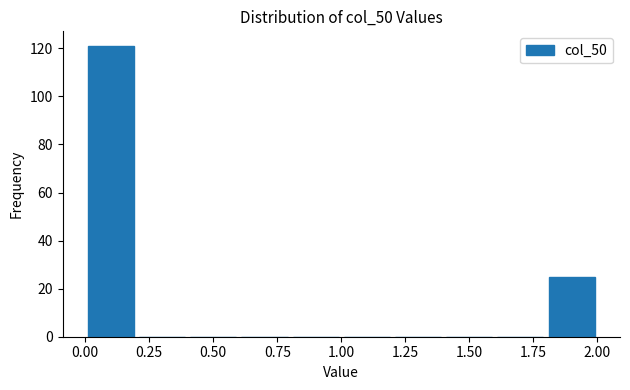

Reading left to right, transcribe this chart: for each bar, give the range it covers on the x-axis and its height. The values are not printed on the chart, so give them approximately, as read against the axis.

0.0 to 0.2: 122
0.2 to 0.4: 0
0.4 to 0.6: 0
0.6 to 0.8: 0
0.8 to 1.0: 0
1.0 to 1.2: 0
1.2 to 1.4: 0
1.4 to 1.6: 0
1.6 to 1.8: 0
1.8 to 2.0: 26